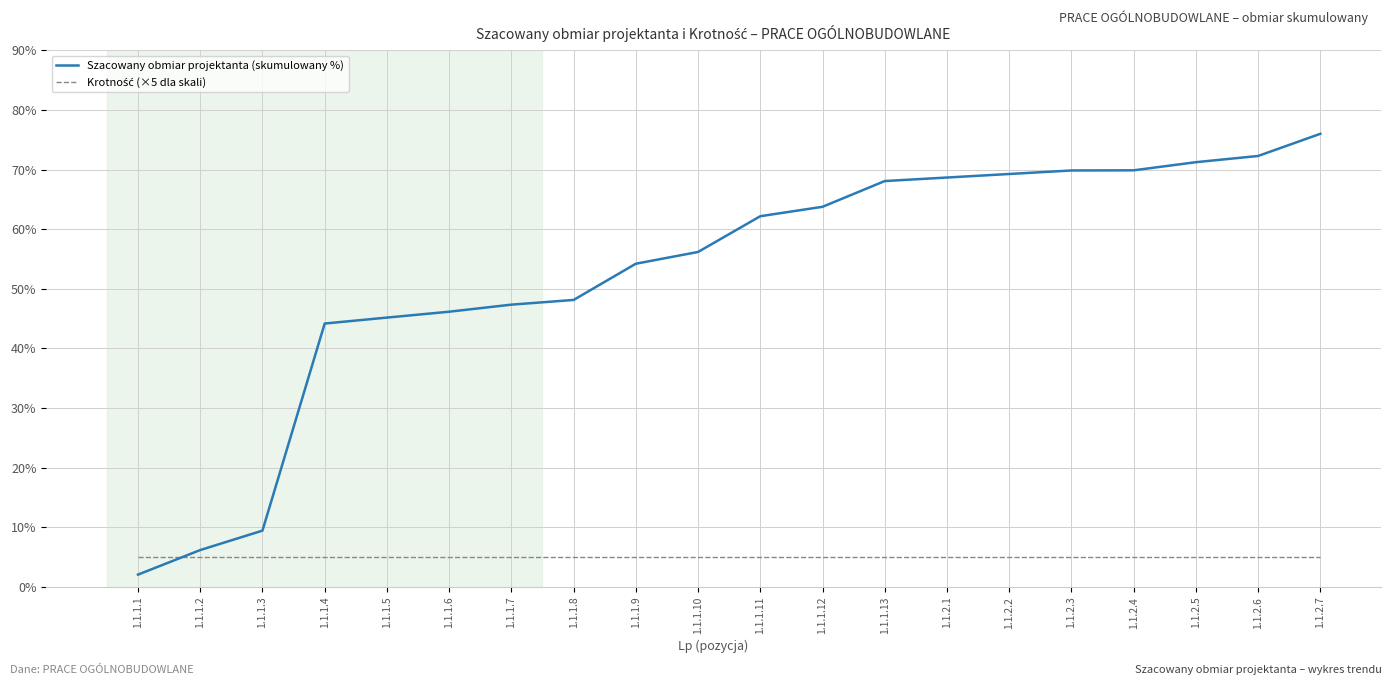

Does the chart display data point markers on the line(s)?

No